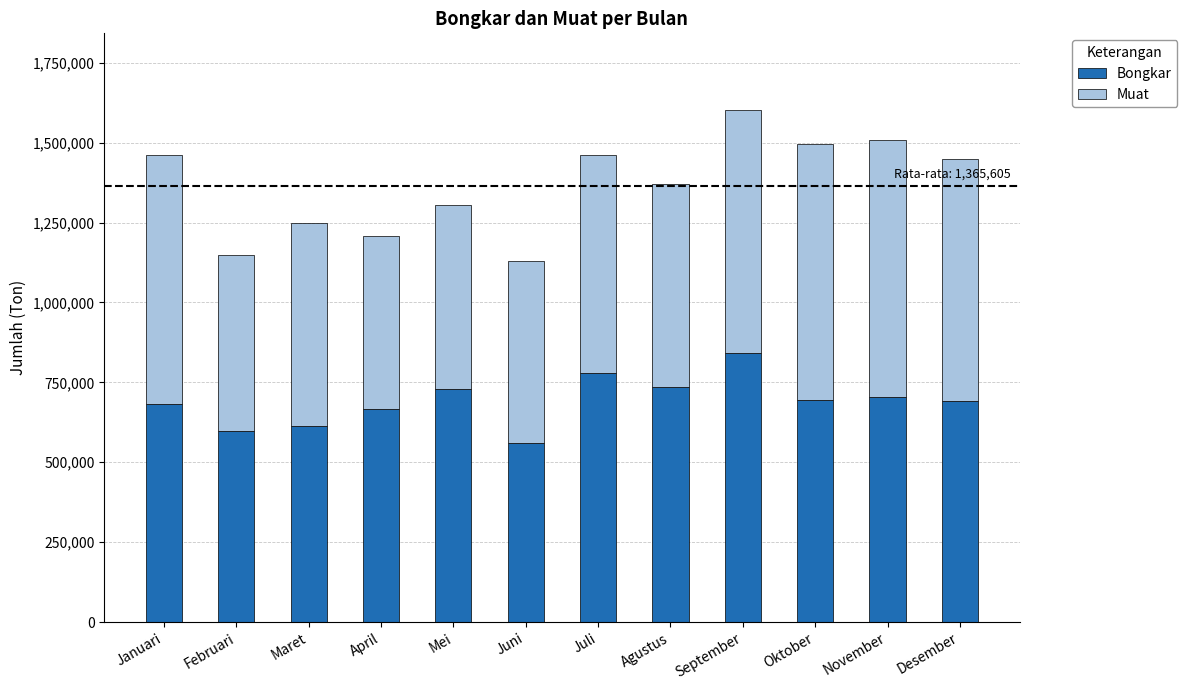

Does the chart contain stacked bars?

Yes